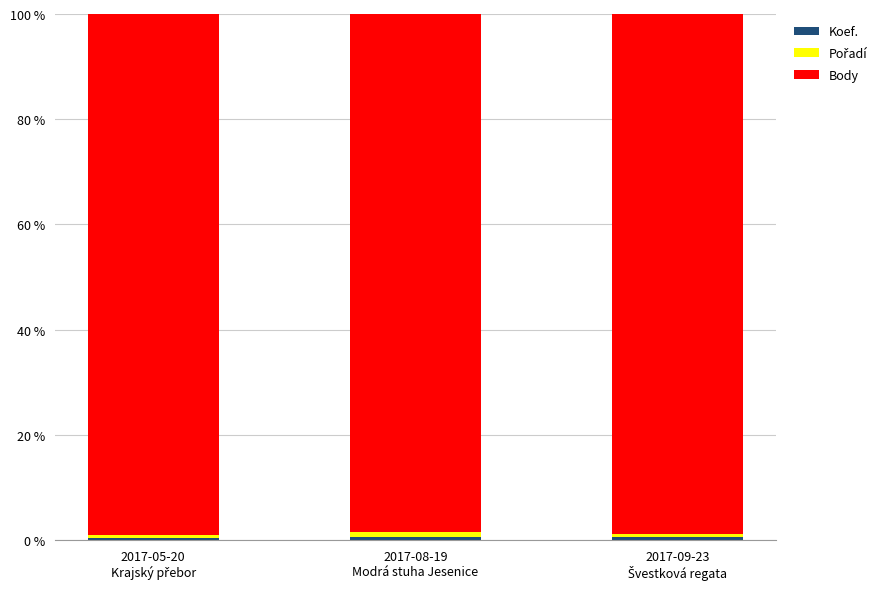

What is the difference between the maximum and minimum values in the Body series?

0.6